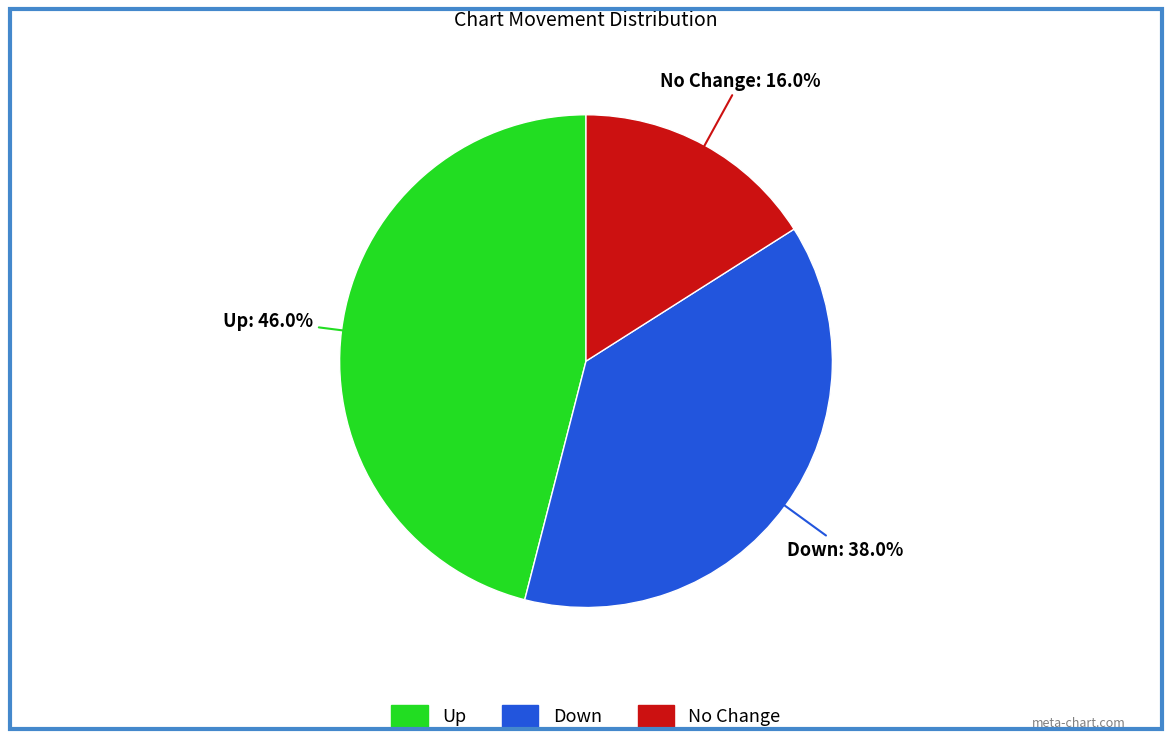

Is there a majority slice in this chart?

No